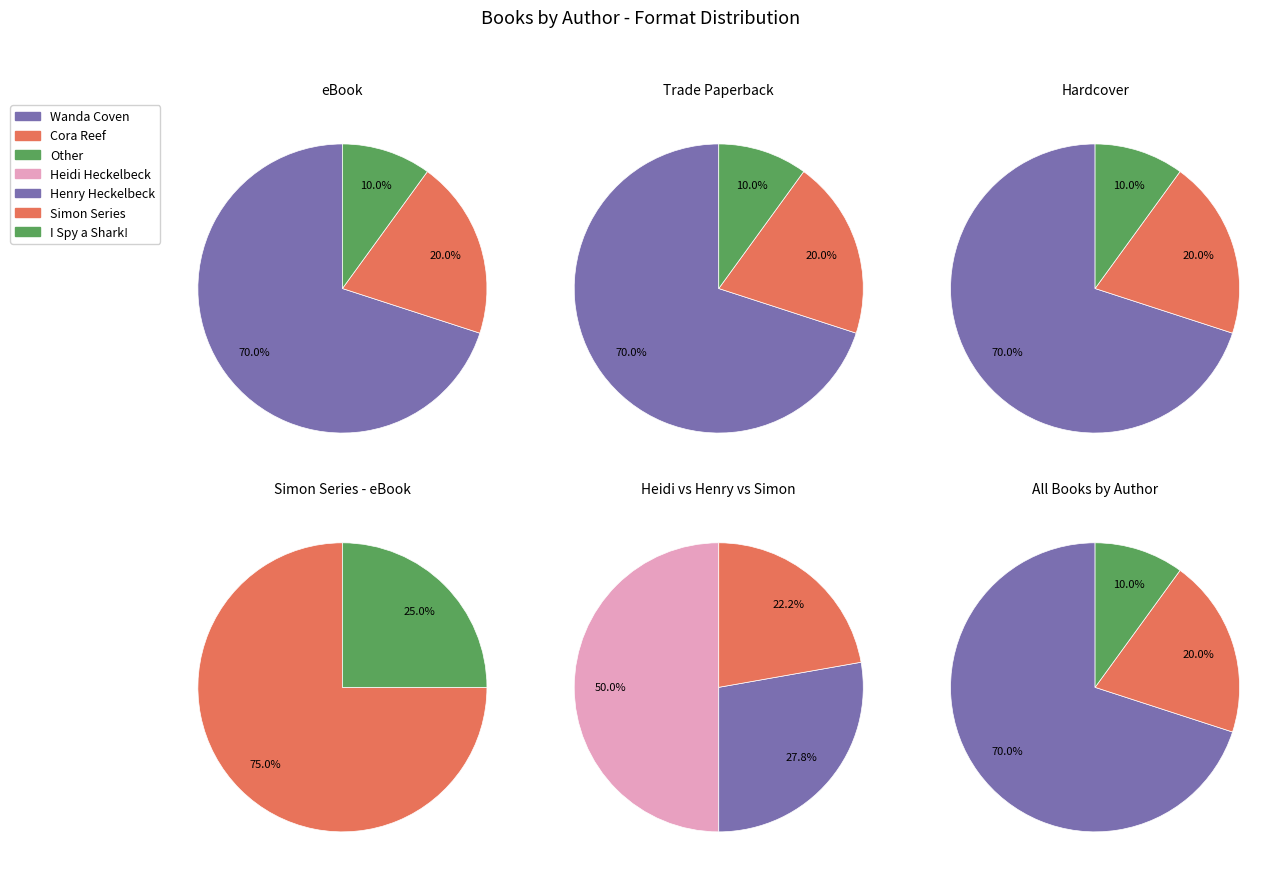

Which category accounts for the majority?

Wanda Coven (83396622)